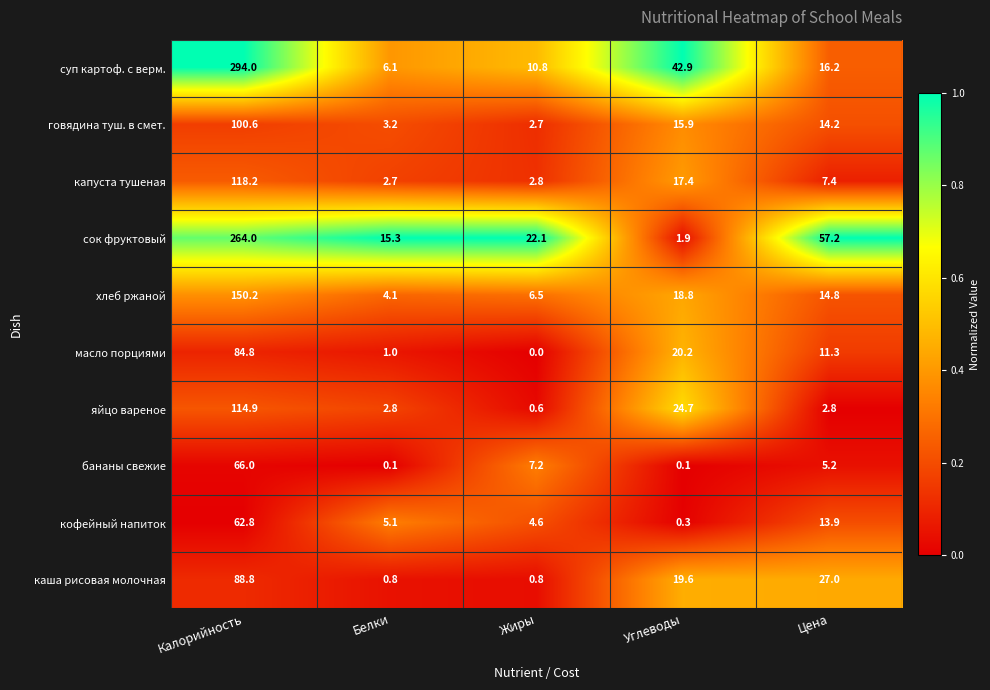

Which series has the largest range (max minus min)?

суп картоф. с верм.